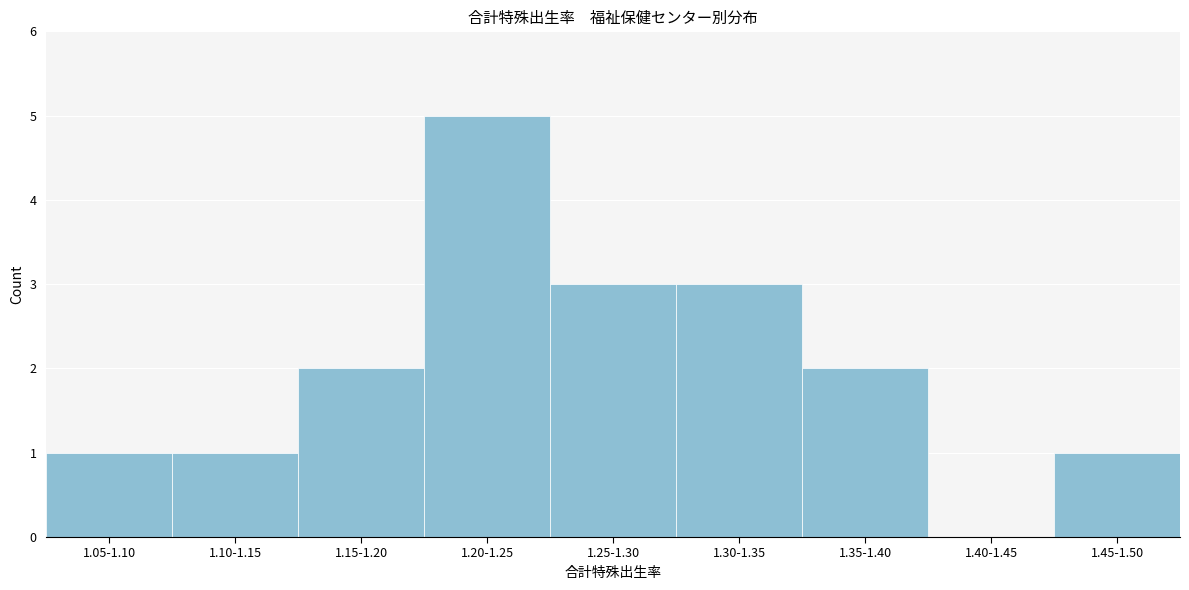

Reading right to left, list all the values displayed in this chart.

1.45-1.50=1	1.40-1.45=0	1.35-1.40=2	1.30-1.35=3	1.25-1.30=3	1.20-1.25=5	1.15-1.20=2	1.10-1.15=1	1.05-1.10=1